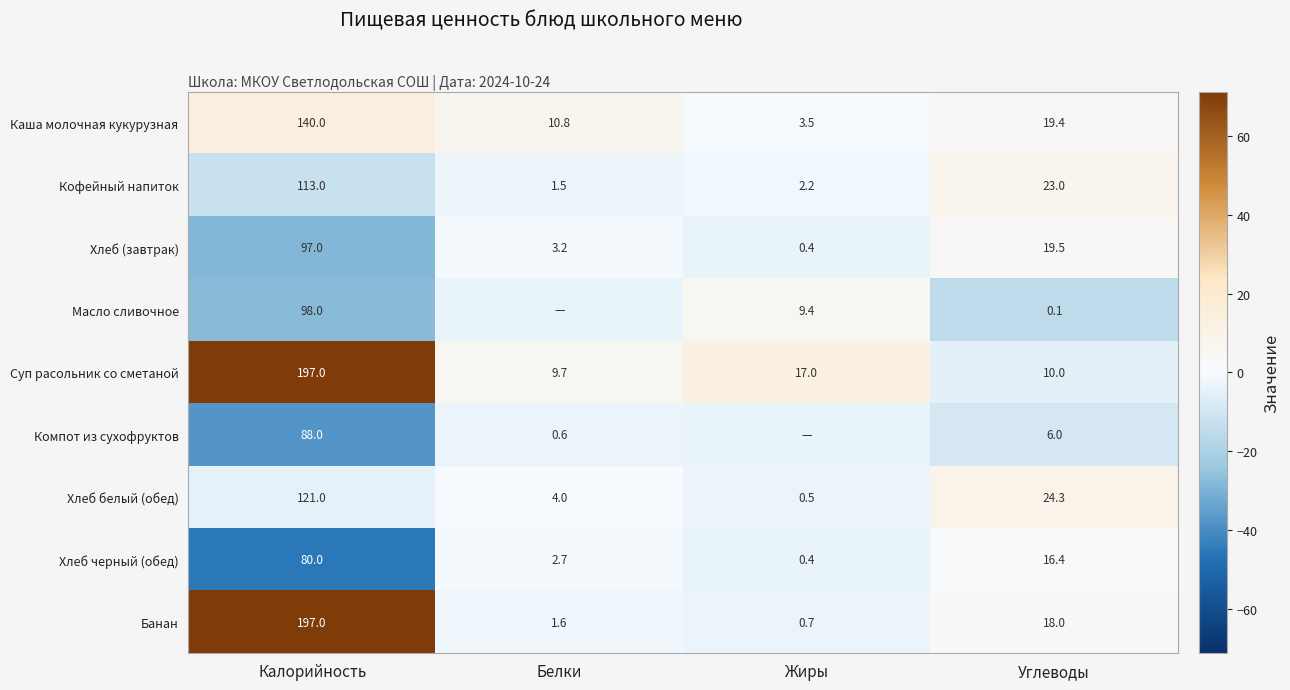

Which label corresponds to the smallest value in the chart?

Калорийность